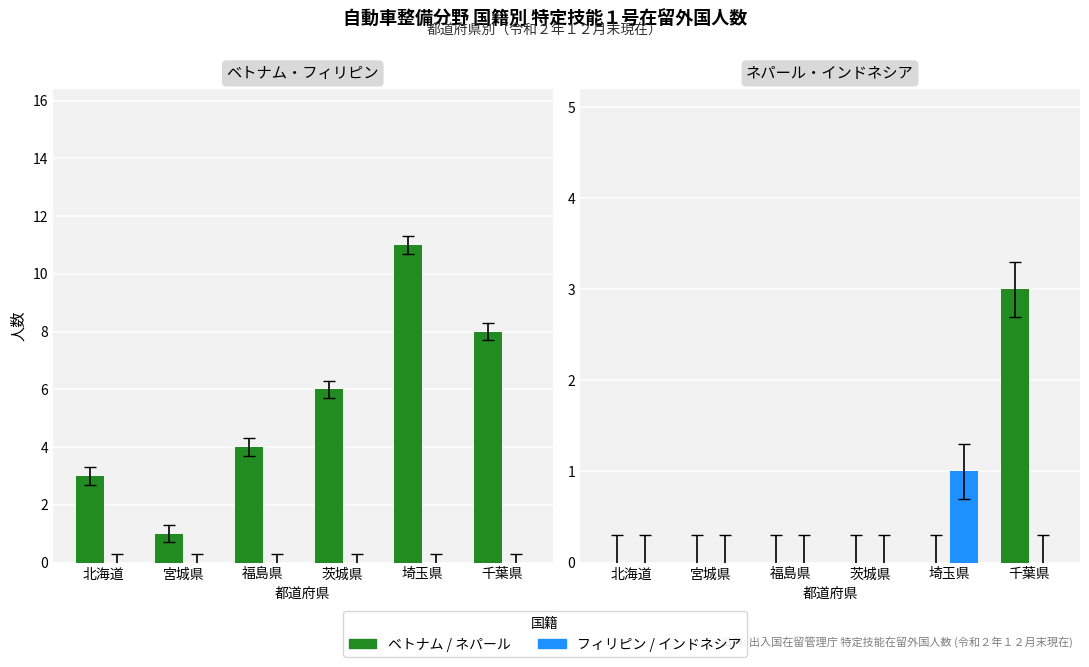

Is the value of ネパール at 千葉県 greater than the value of ベトナム at 北海道?

No